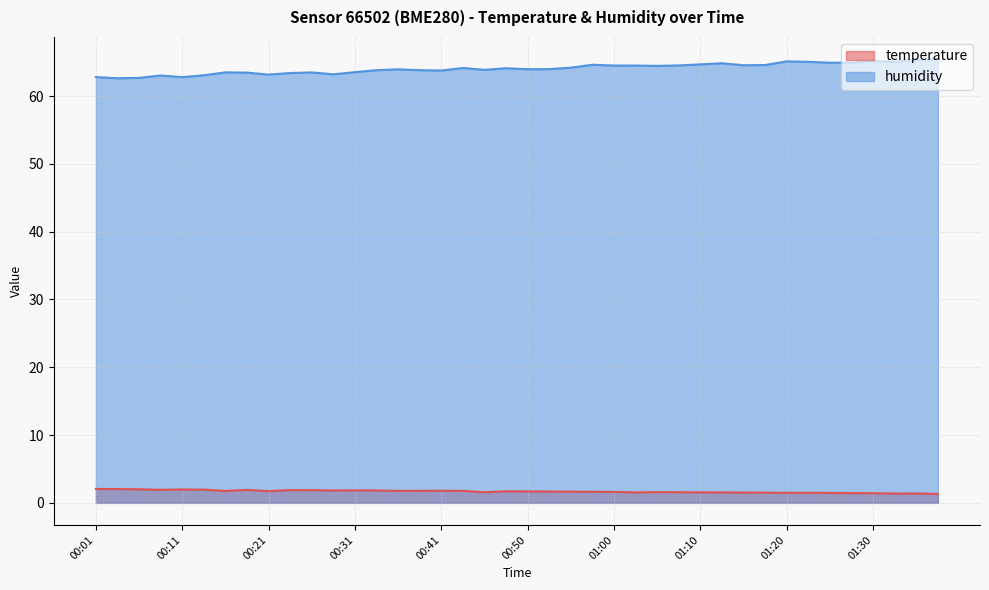

At how many categories does at least one series exceed 32?

40